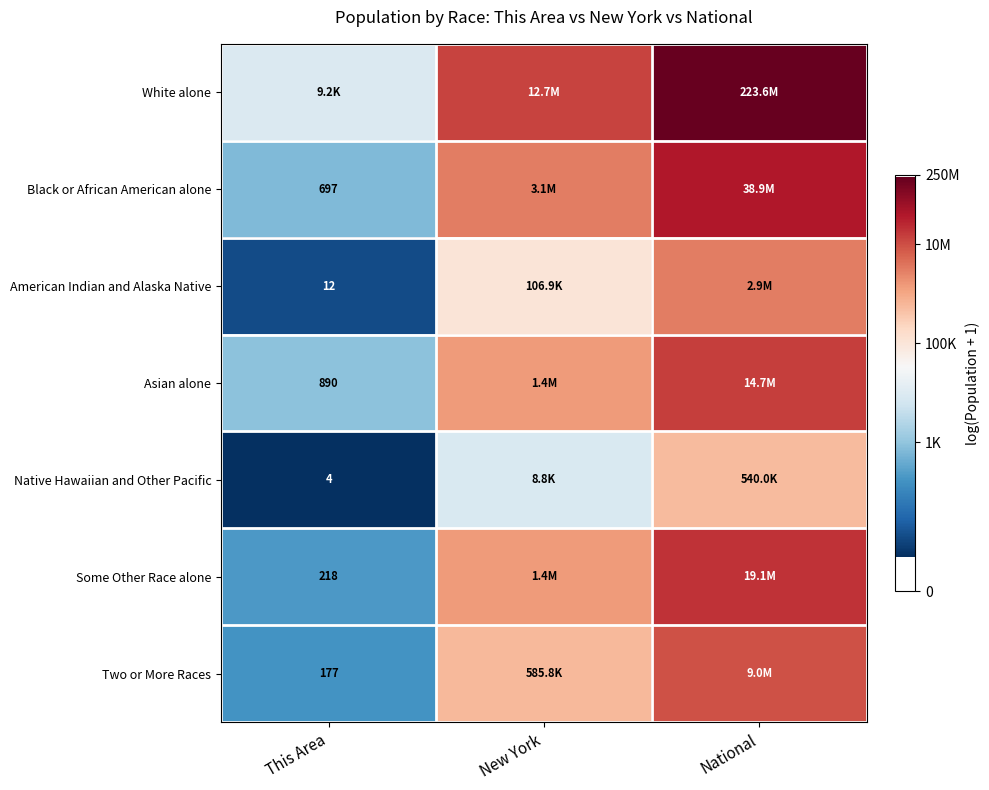

Which series has the largest total across all categories?

White alone